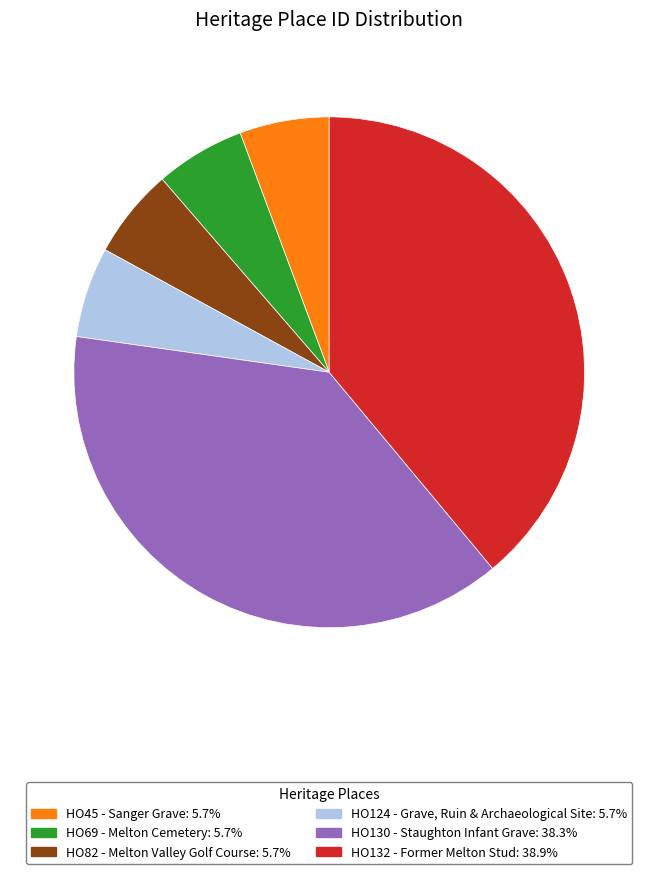

True or false: HO45 - Sanger Grave accounts for 6% of the total.

True